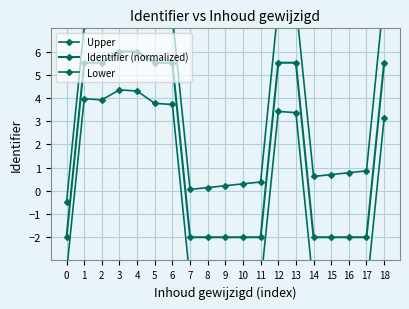

True or false: Upper and Identifier (normalized) cross at least once.

False